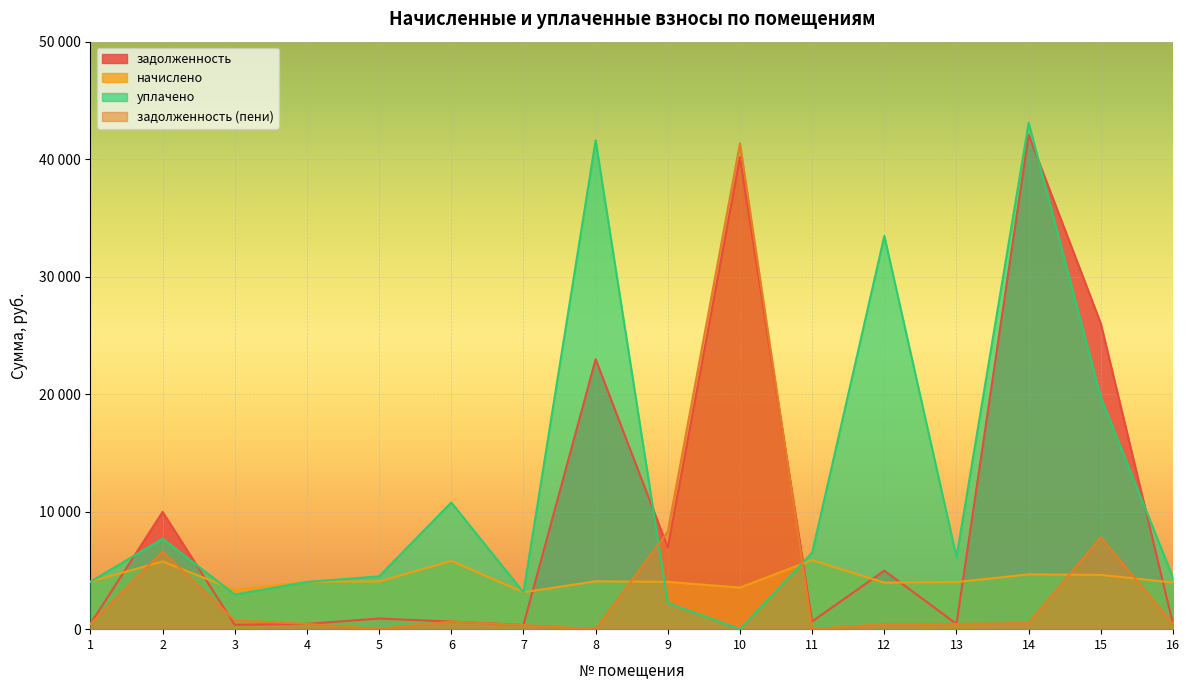

Which series has the widest spread of values?

уплачено